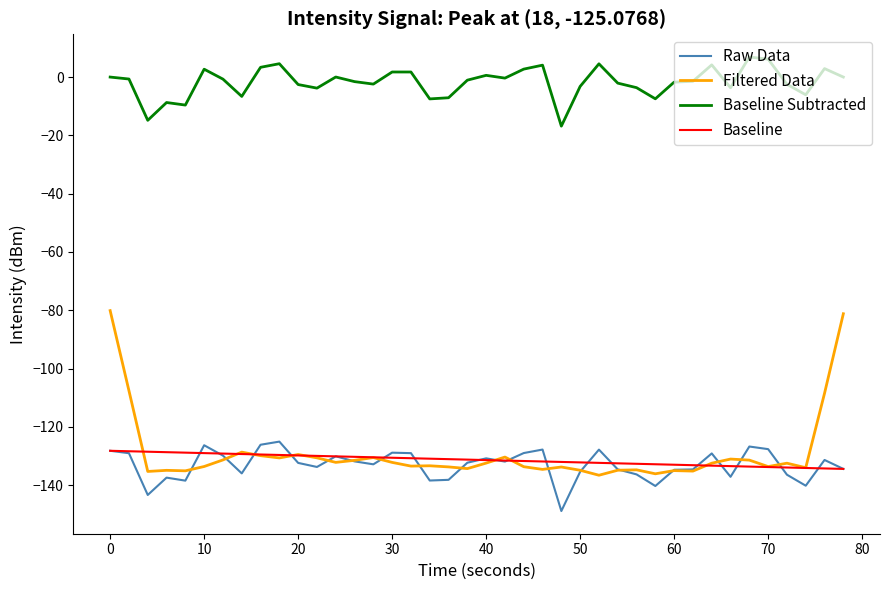

List the series in order of their peak value, lowest first.

Baseline, Raw Data, Filtered Data, Baseline Subtracted